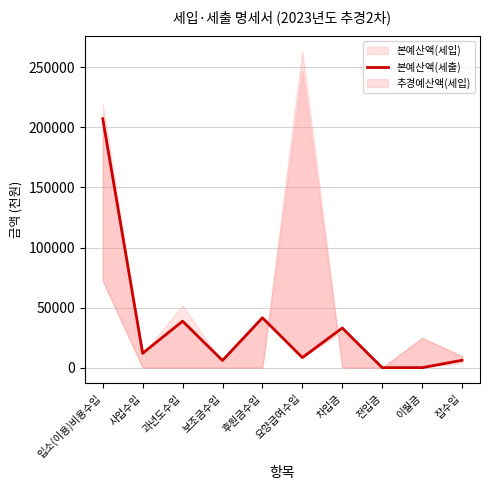

True or false: the data shows 69623 at 후원금수입.

False